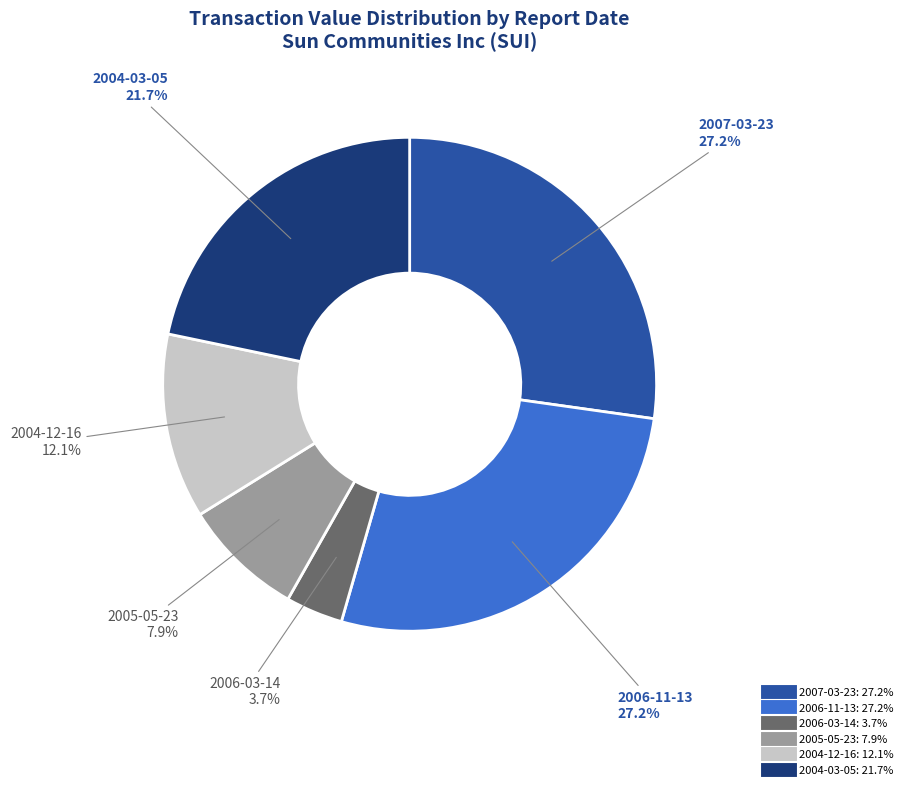

What is the smallest slice in the pie chart?

2006-03-14